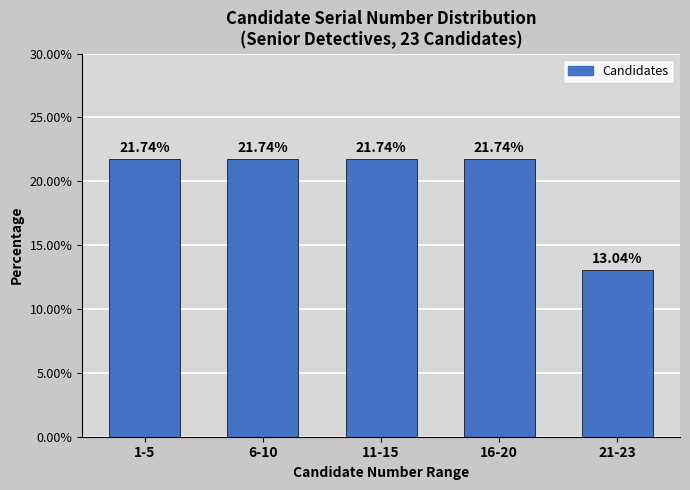

Approximately how many times larger is the value at 11-15 compared to 16-20?

1.0